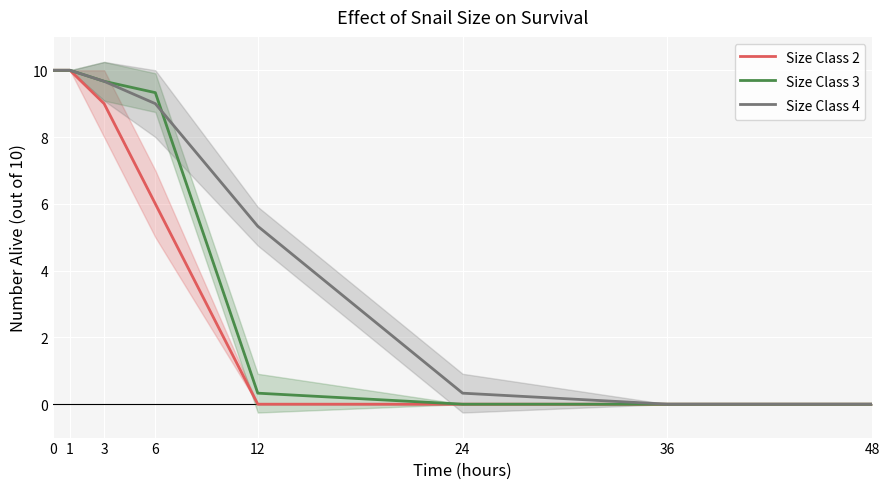

Rank the categories by Size Class 3 value from highest to lowest.

0, 1, 3, 6, 12, 24, 36, 48